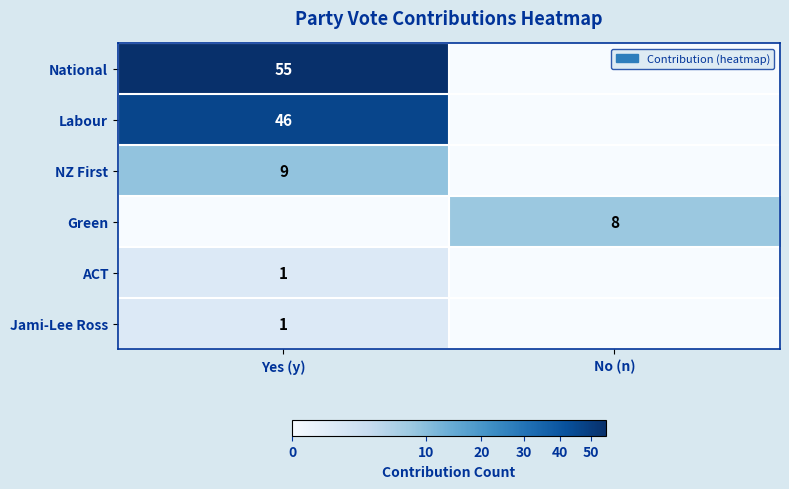

True or false: Labour has a value of 46 at Yes (y).

True